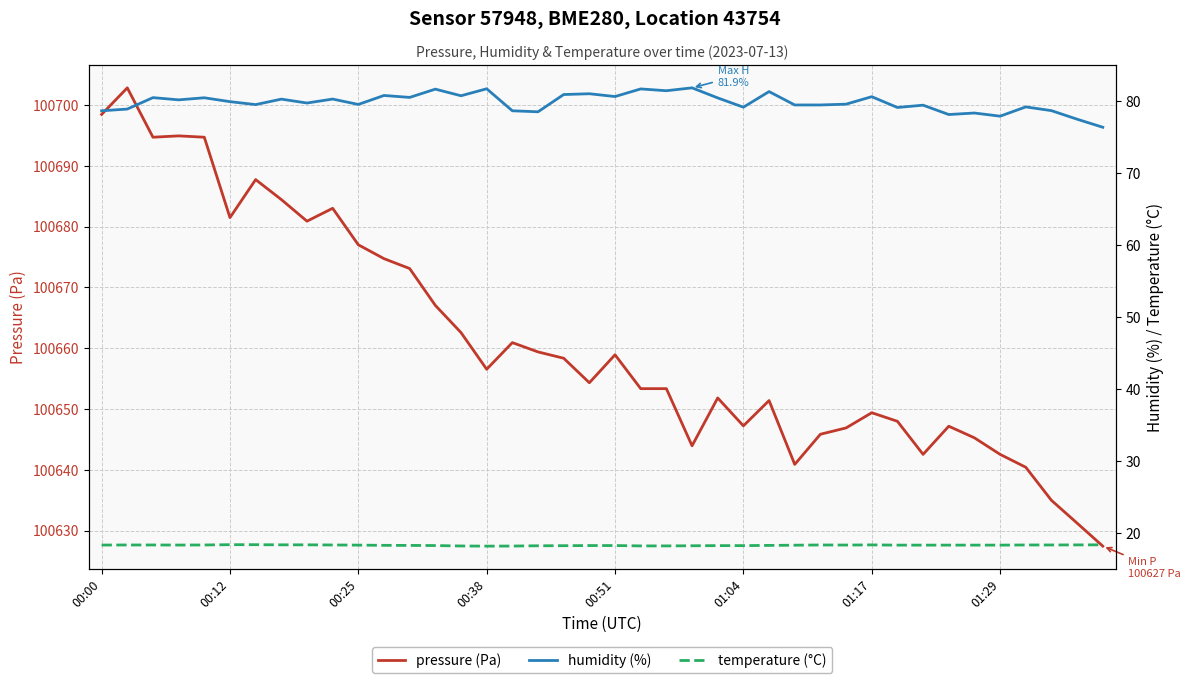

What are all the series names shown in the legend?

pressure (Pa), humidity (%), temperature (°C)